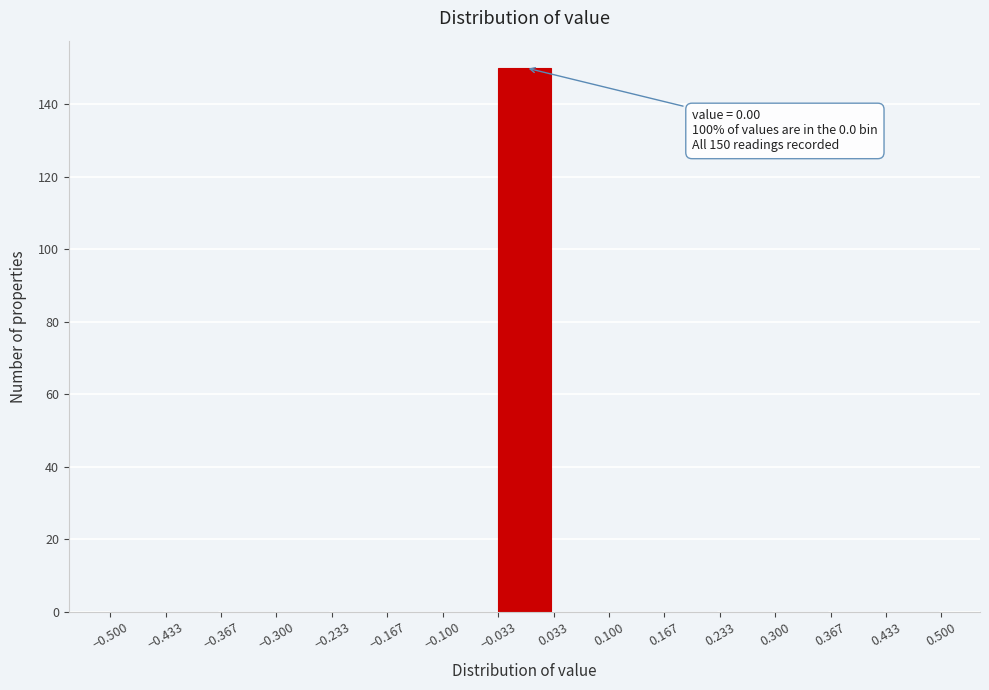

Which range on the x-axis has the tallest bar?

-0.033 to 0.033